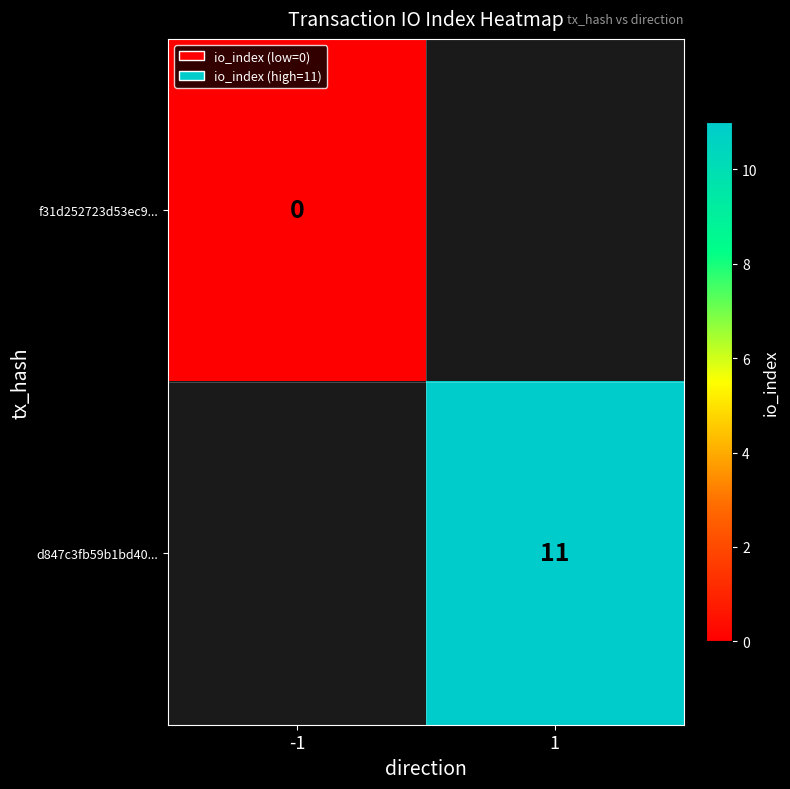

How many series are shown in this chart?

2